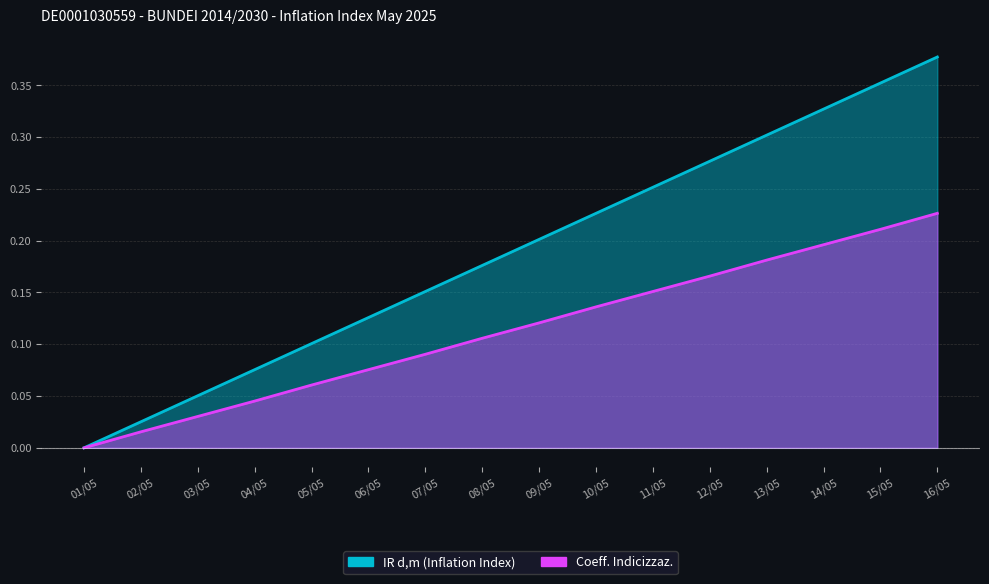

How many data points does each series have?

16